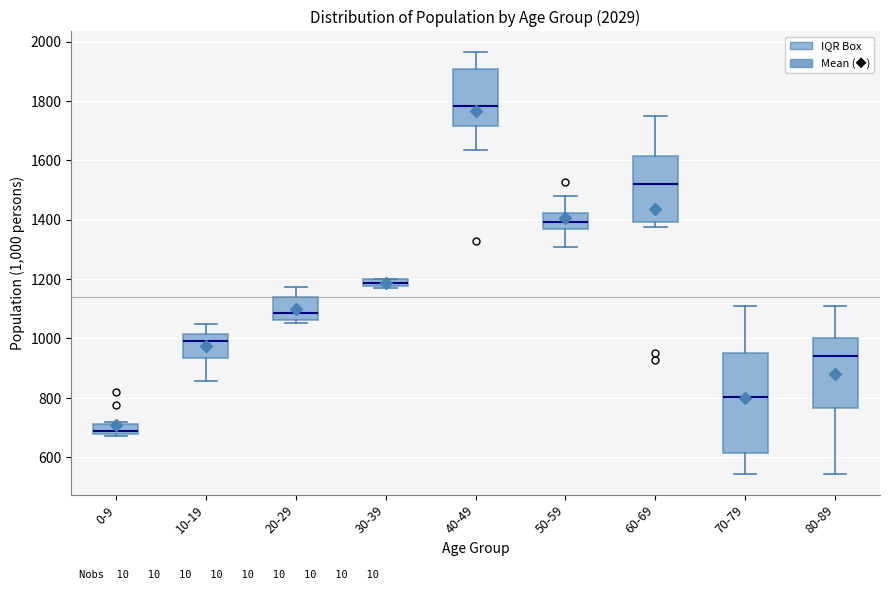

Which box is the tallest, from its lower edge to its upper edge?

70-79